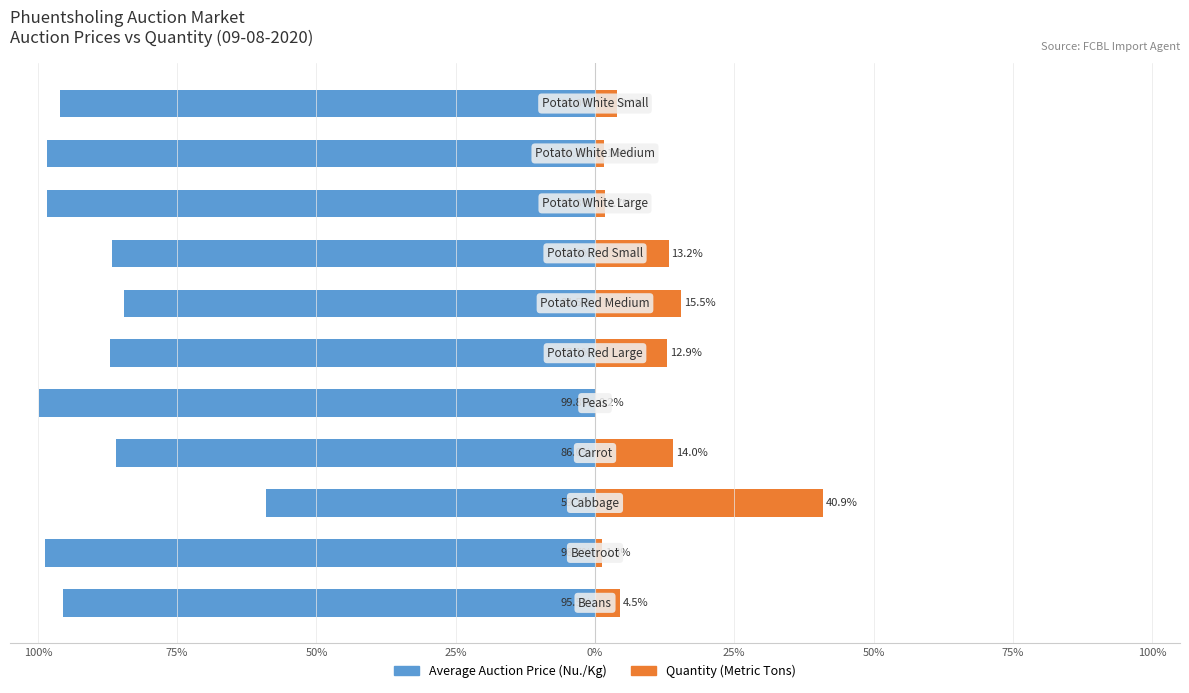

How many data points in Quantity (Metric Tons) are less than 4?

4